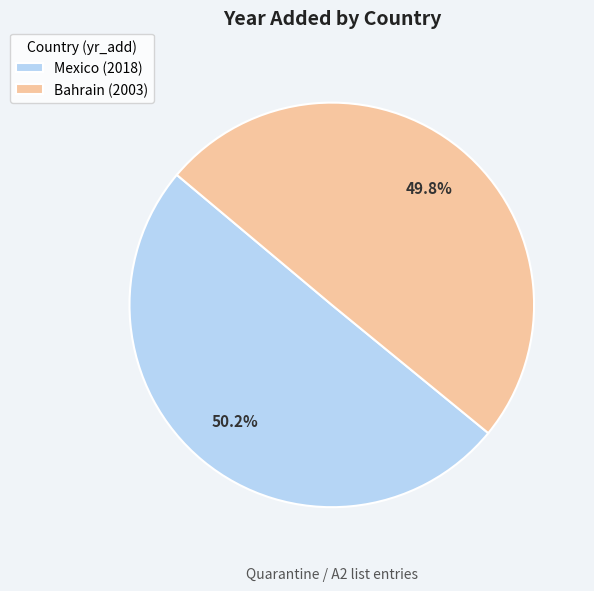

Do Bahrain and Mexico together represent more than half of the pie?

Yes